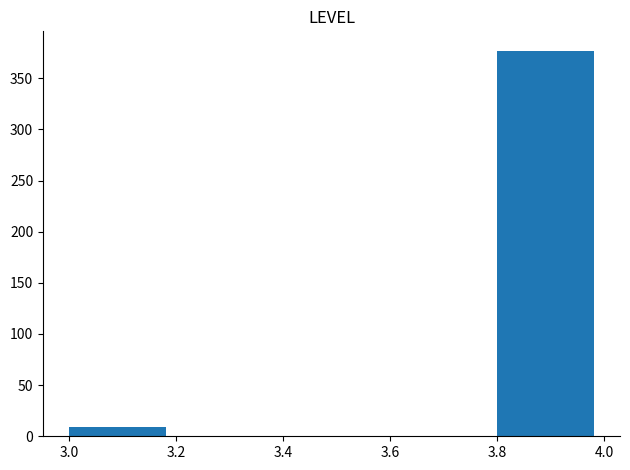

What is the height of the bar covering 3.8 to 4.0 on the x-axis? The values are not printed on the chart, so give them approximately, as read against the axis.

375